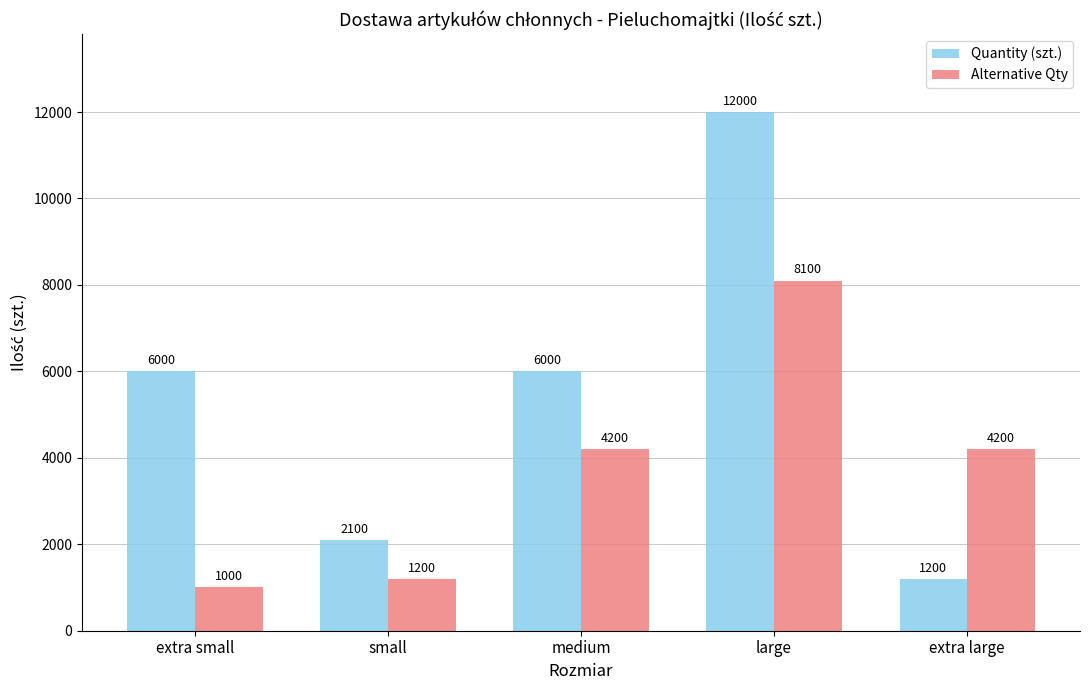

Reading right to left, extract all data points from this chart.

Quantity (szt.): 1200	12000	6000	2100	6000
Alternative Qty: 4200	8100	4200	1200	1000